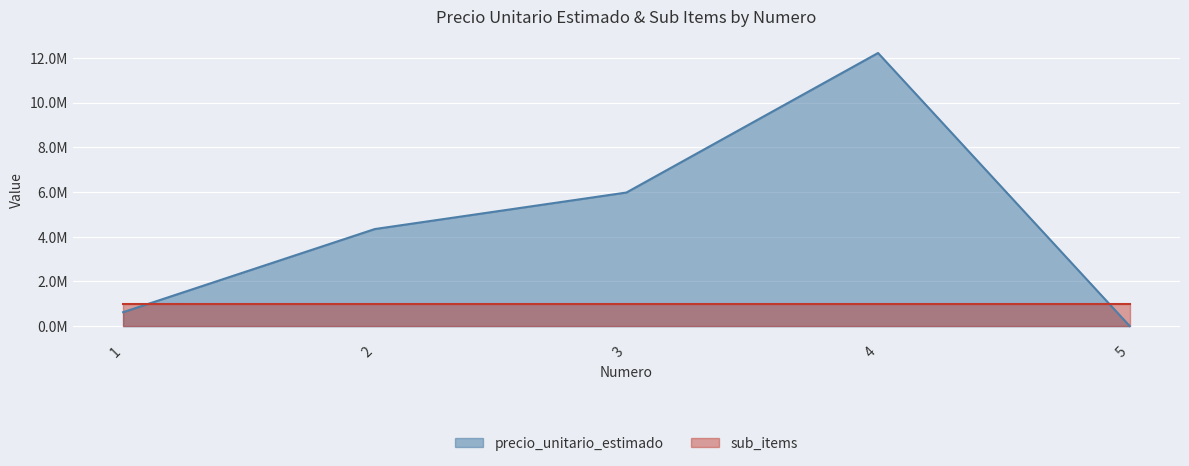

True or false: the data shows 4341932 at 2.

True